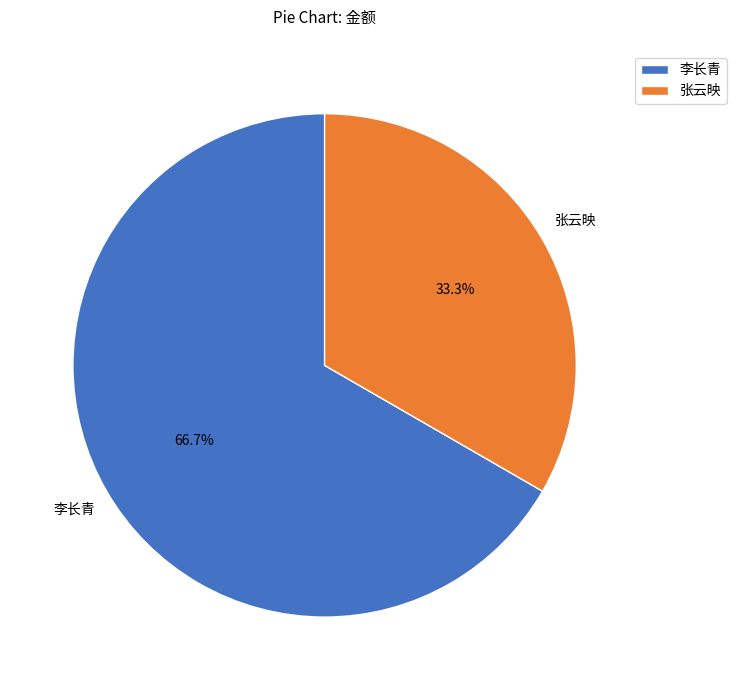

To the nearest percent, what portion does 张云映 represent?

33%